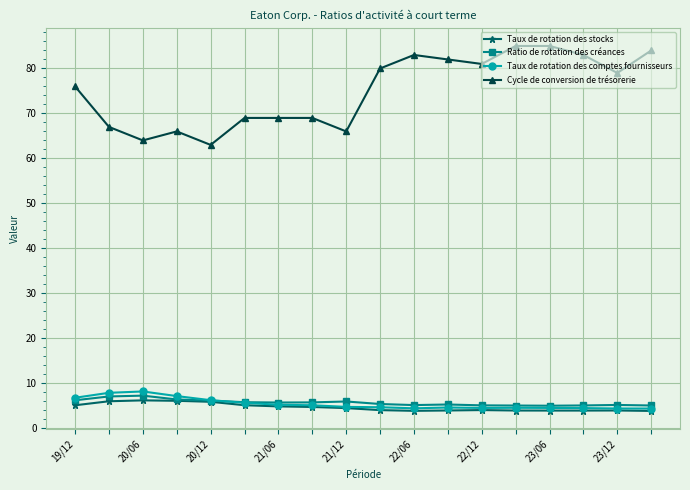

What is the maximum value for Taux de rotation des stocks?

6.2